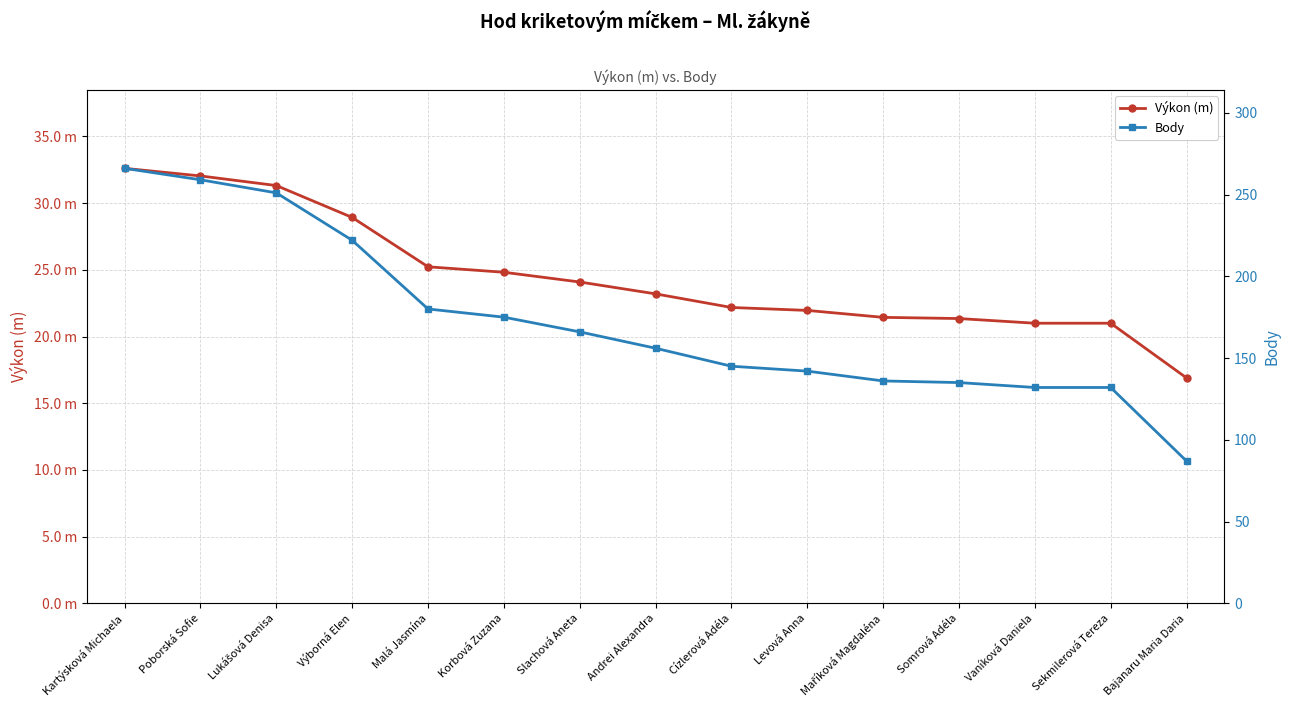

What is the difference between the maximum and minimum values in the Body series?

179.0